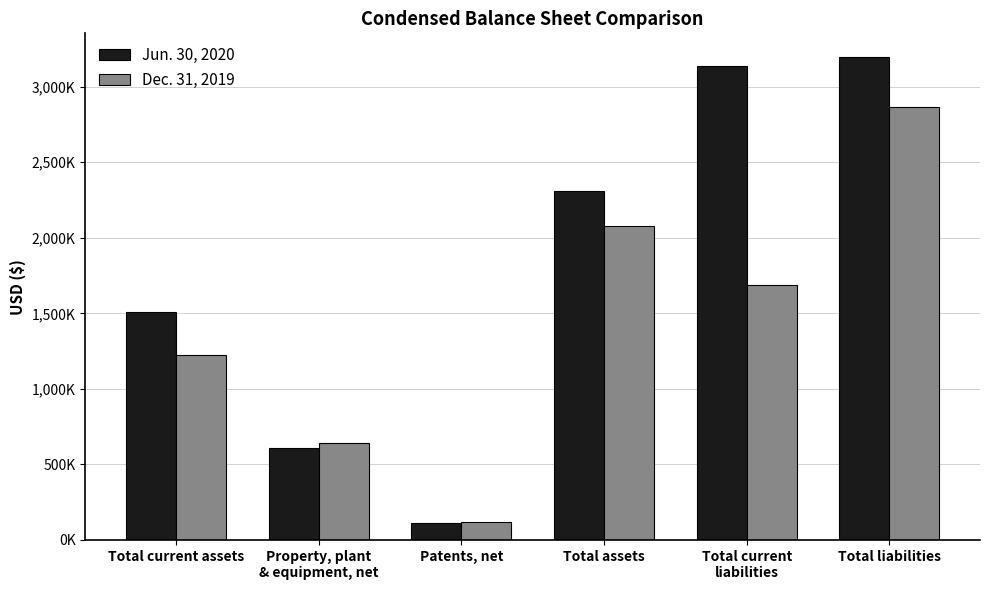

The Dec. 31, 2019 series shows 2078000 at Total assets. True or false?

True